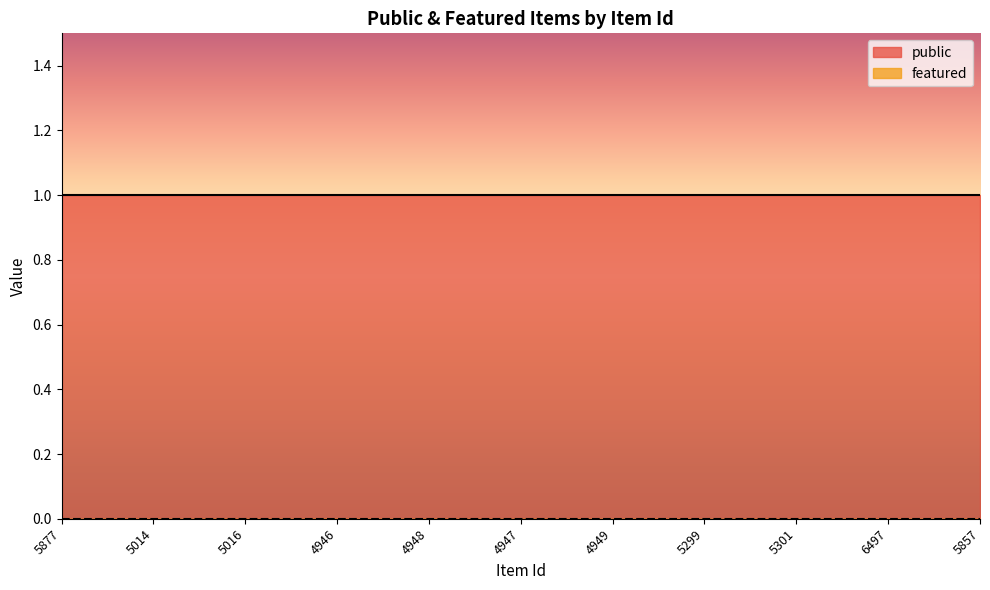

Which category has the lowest value across all series?

5877